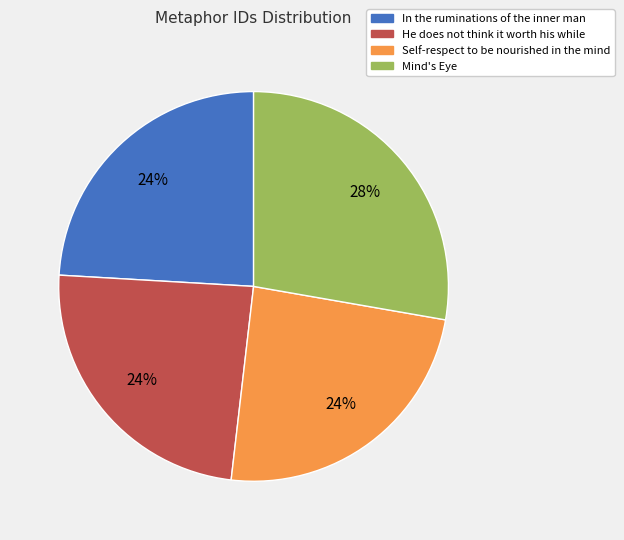

How many slices are in this pie chart?

4